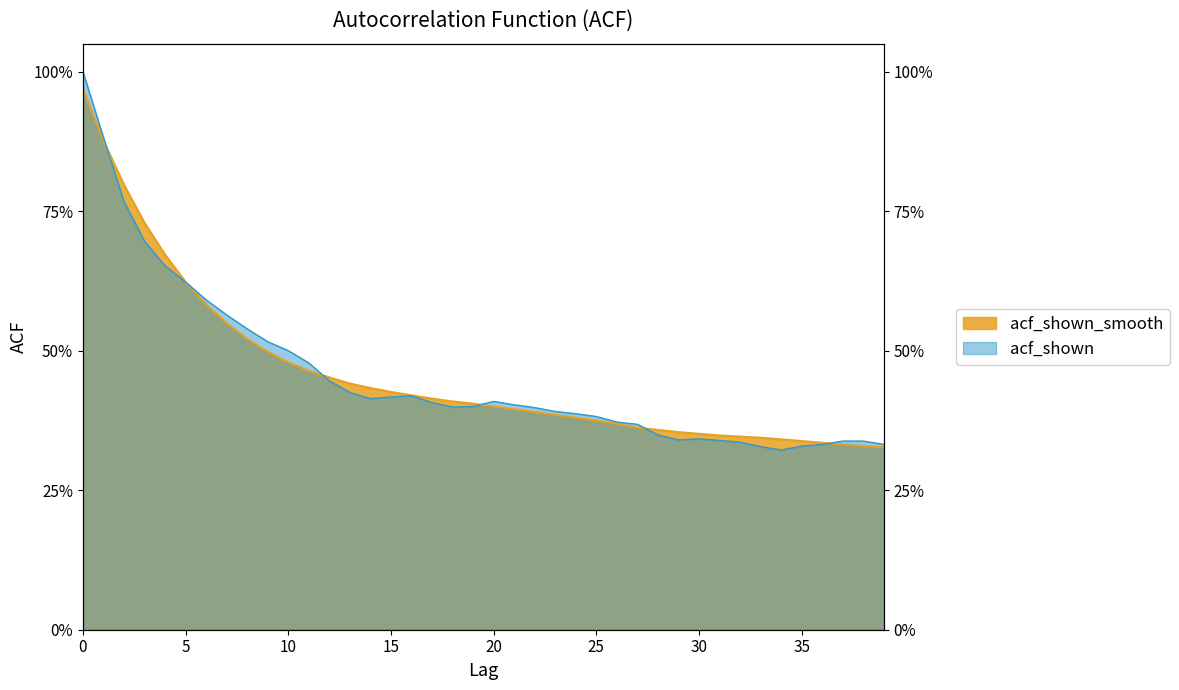

Count the acf_shown values in the range 0 to 1.

40